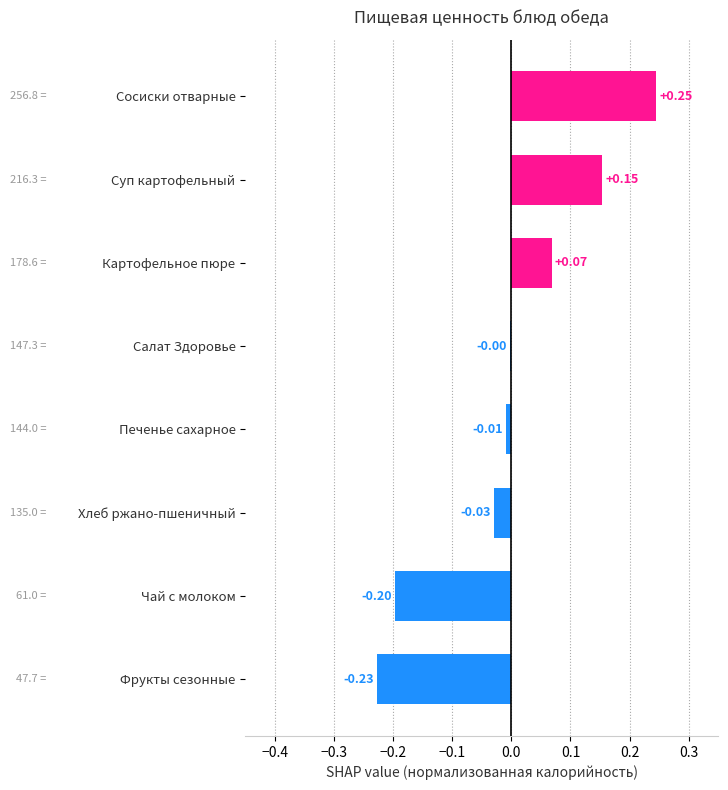

How many bars are there in total?

8